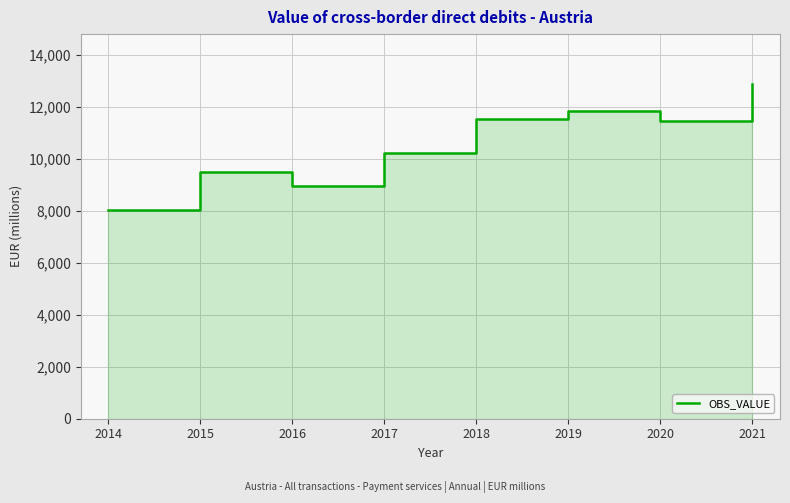

True or false: the data has more than 2 interior local peaks.

False